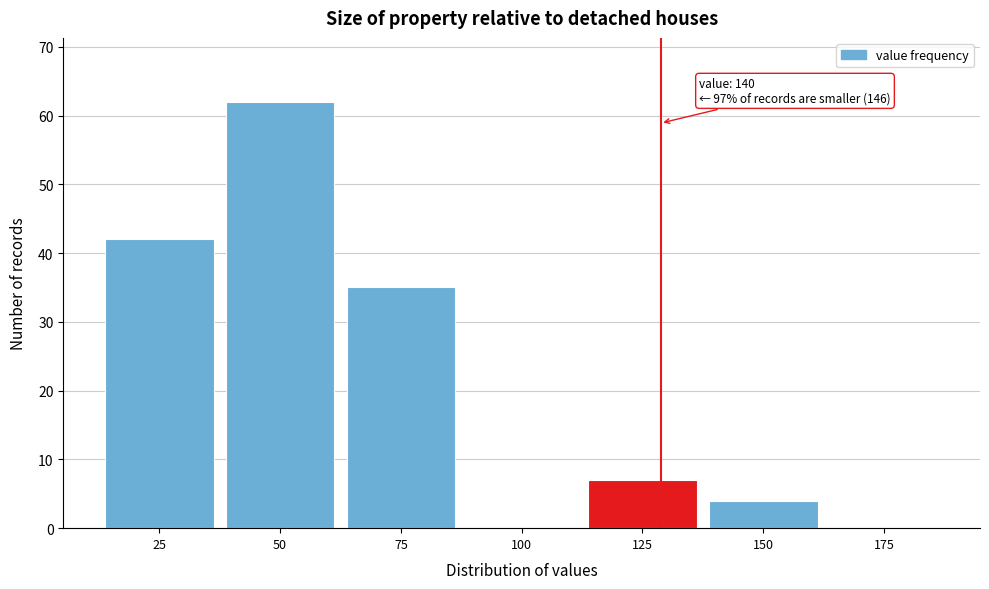

Reading left to right, what are all the values shown in this chart?

25=42	50=62	75=35	100=0	125=7	150=4	175=0